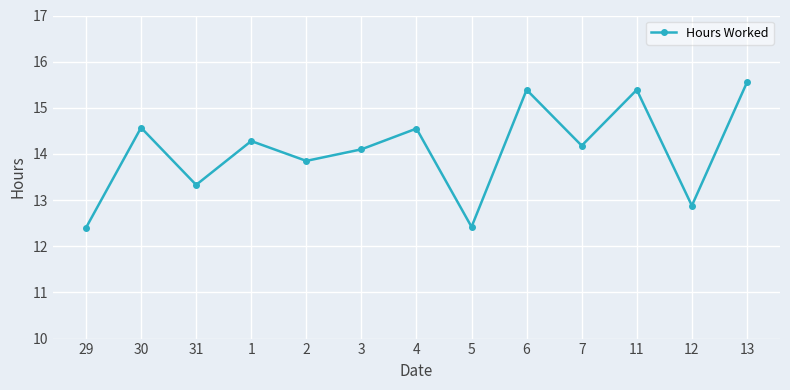

What is the change in value from 6 to 13?

+0.2